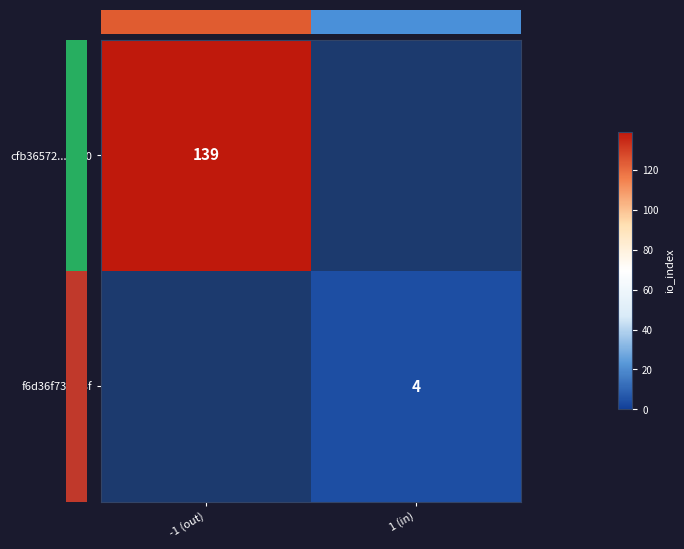

The value of f6d36f73...88f at 1 (in) is 1.5. True or false?

False